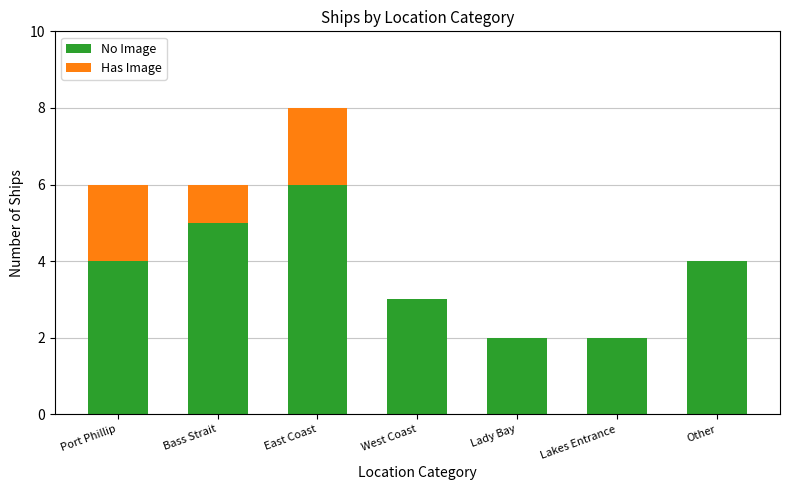

What is the average value of the No Image series?

4